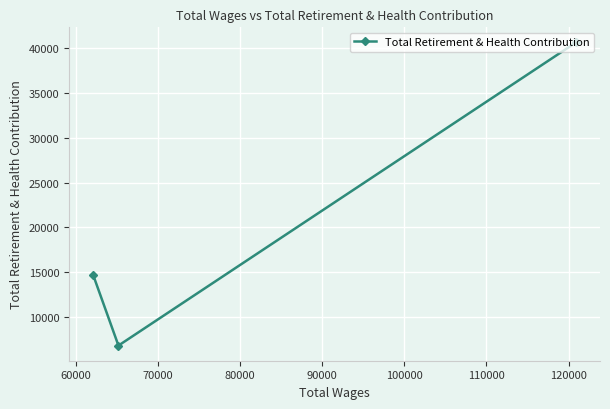

What is the value of the 1st point from the left?

14711